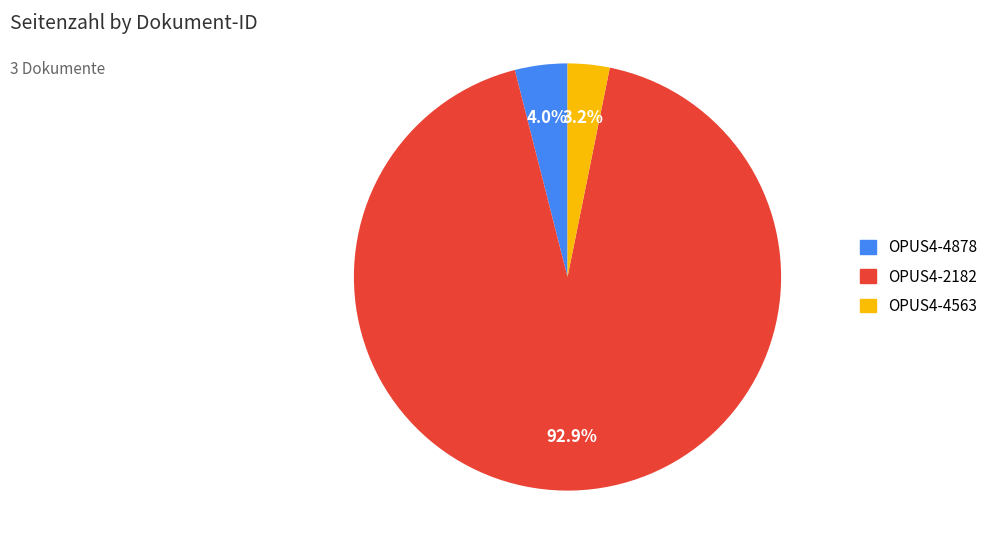

What percentage do OPUS4-2182 and OPUS4-4878 together represent?

96.8%